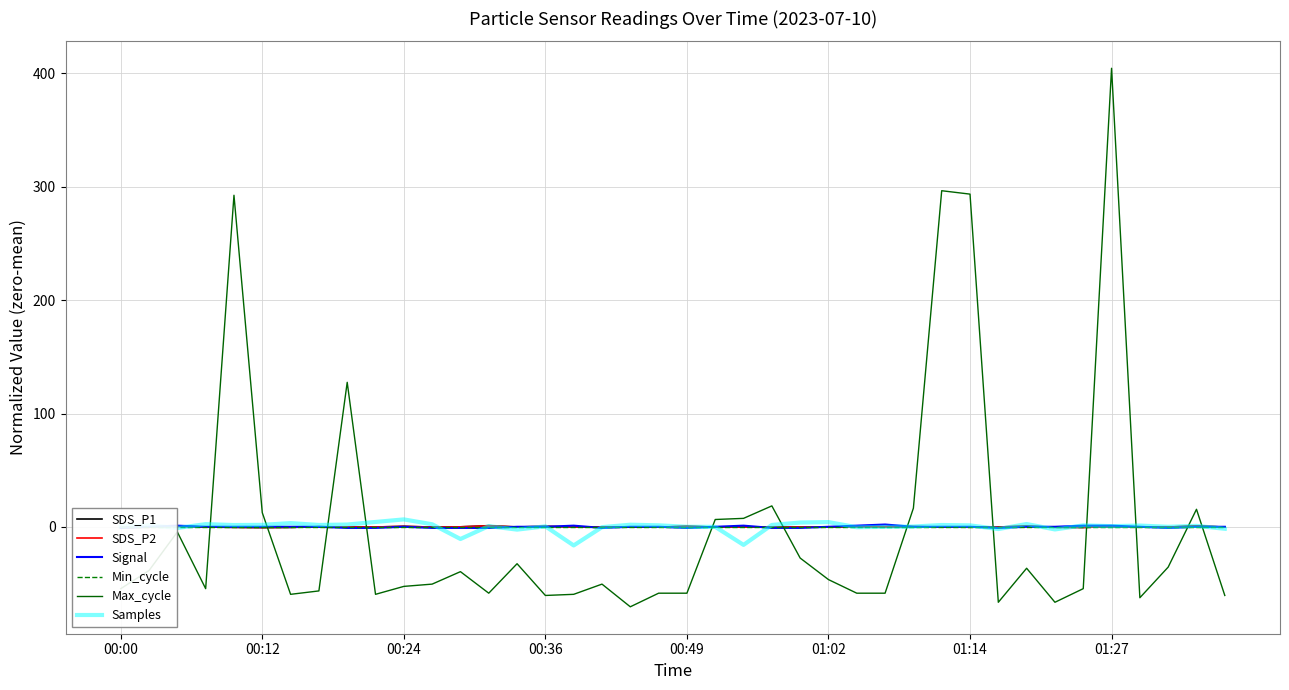

Between 33 and 37, which series saw the biggest shift?

Max_cycle